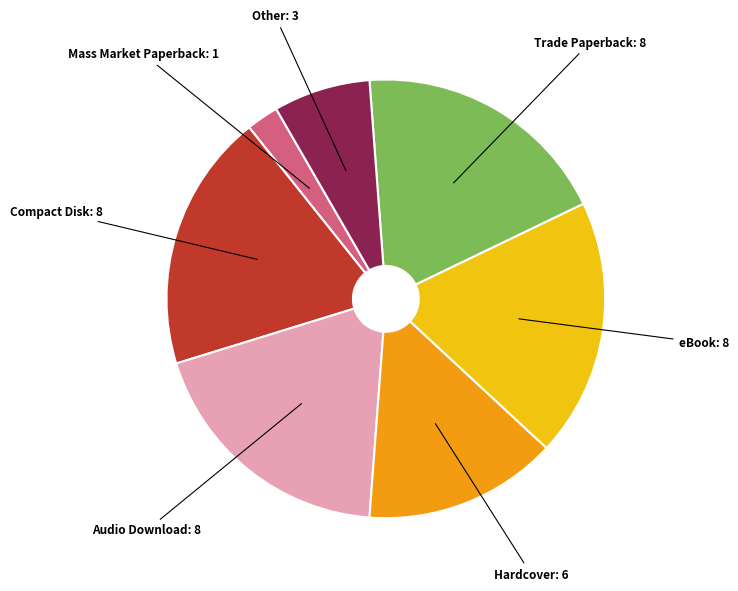

Is there a majority slice in this chart?

No